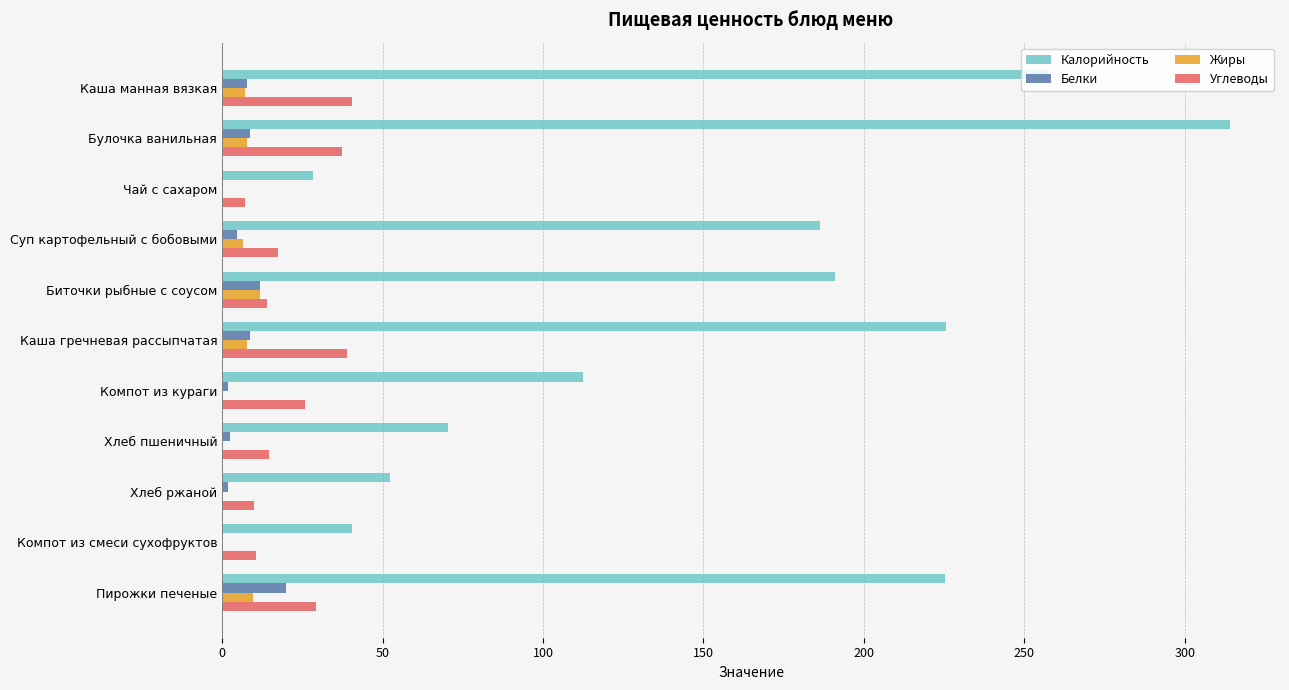

The value of Калорийность at Компот из кураги is 151.3. True or false?

False